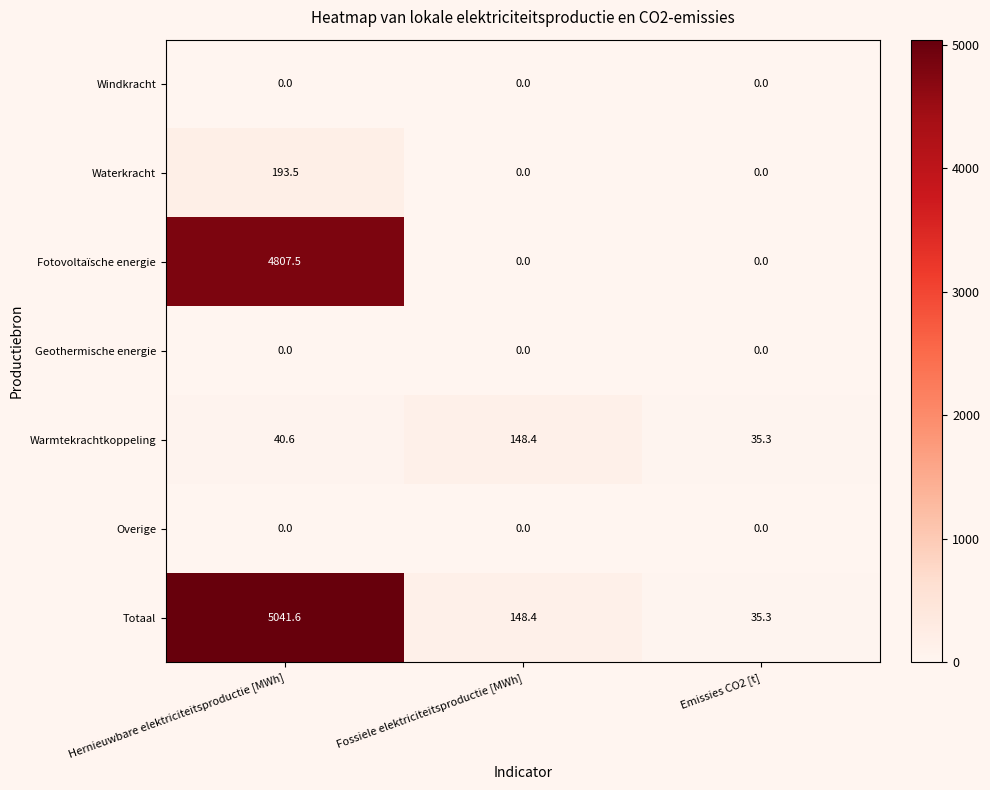

Which series changed the most between Hernieuwbare elektriciteitsproductie [MWh] and Fossiele elektriciteitsproductie [MWh]?

Totaal